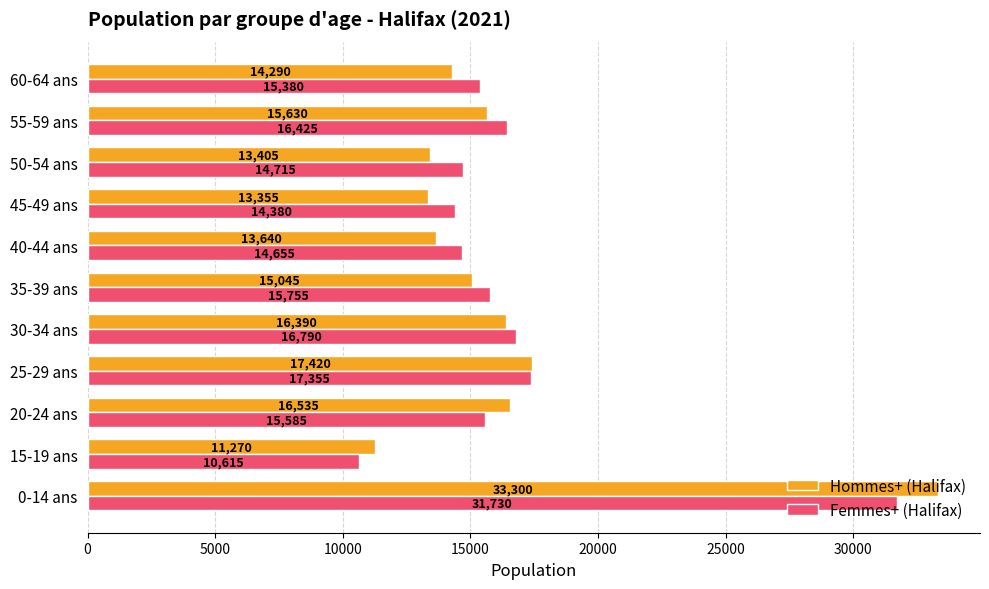

At how many categories does at least one series exceed 12304?

10